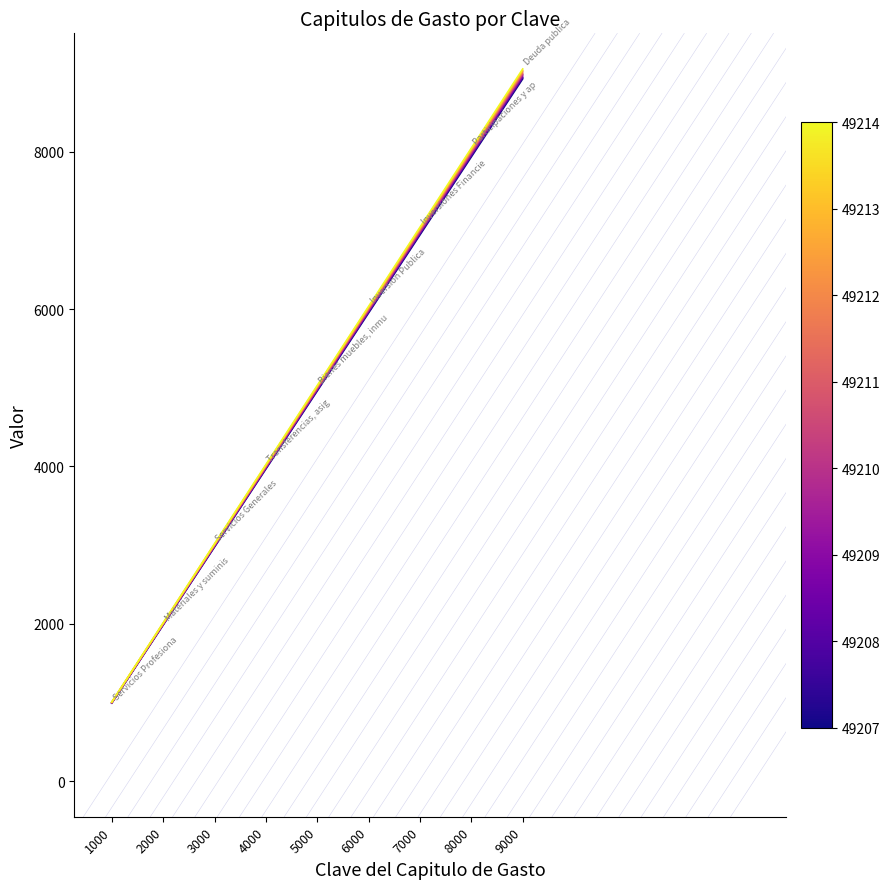

What is the maximum value shown in the chart?

9054